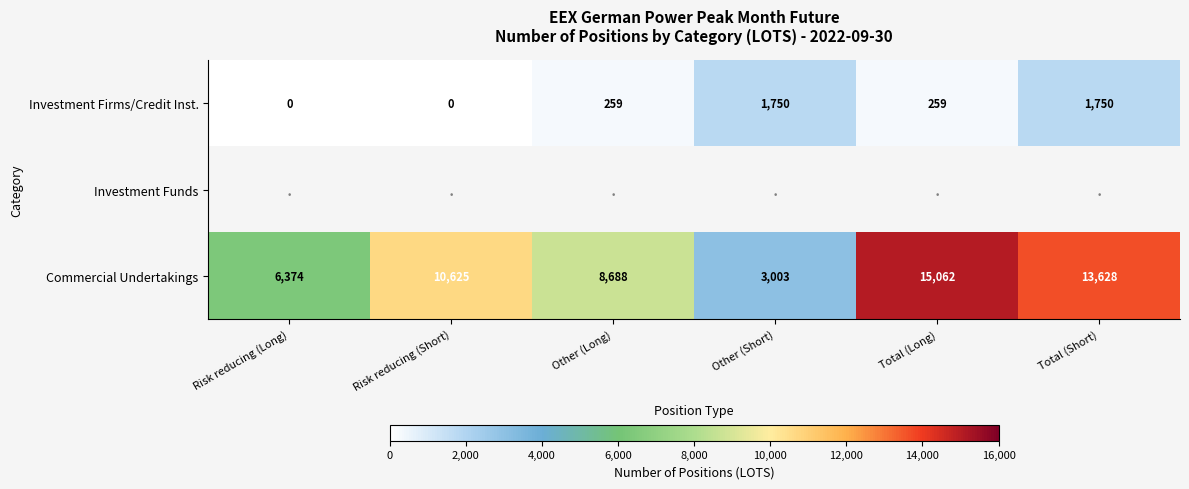

What is the sum of the Investment Firms/Credit Inst. values at Total (Long) and Total (Short)?

2009